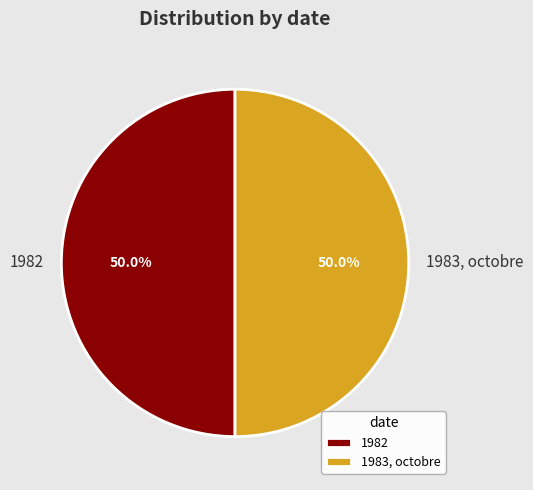

What percentage do 1983, octobre and 1982 together represent?

100.0%